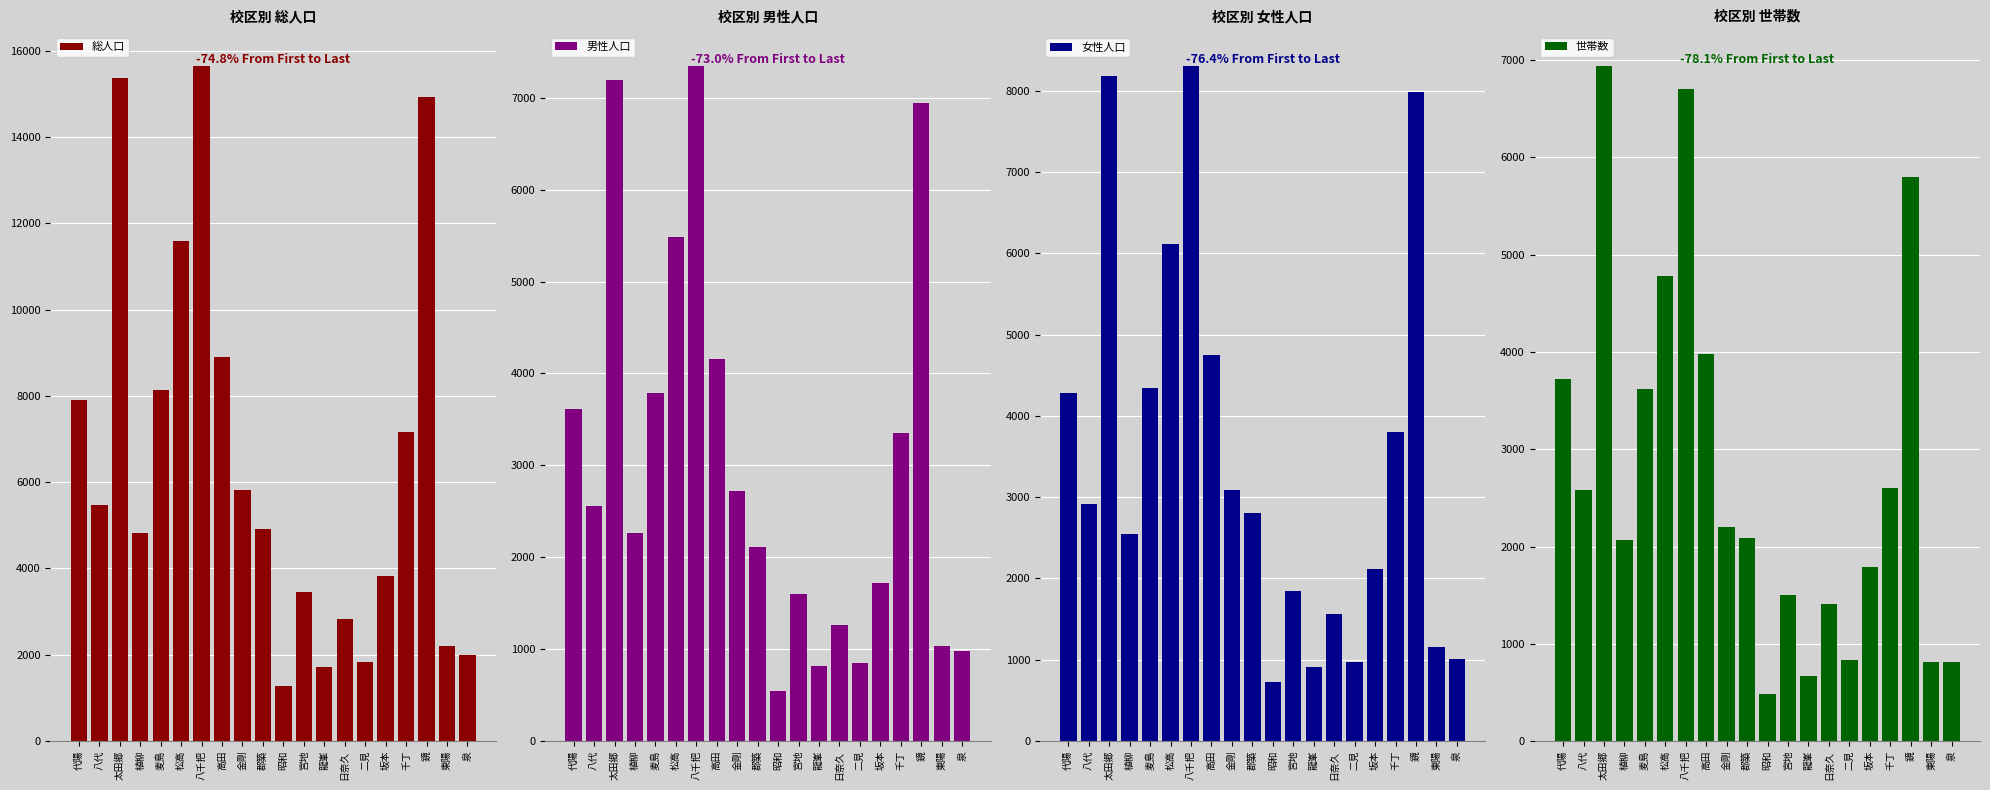

At which category does the chart reach its peak across all series?

八千把